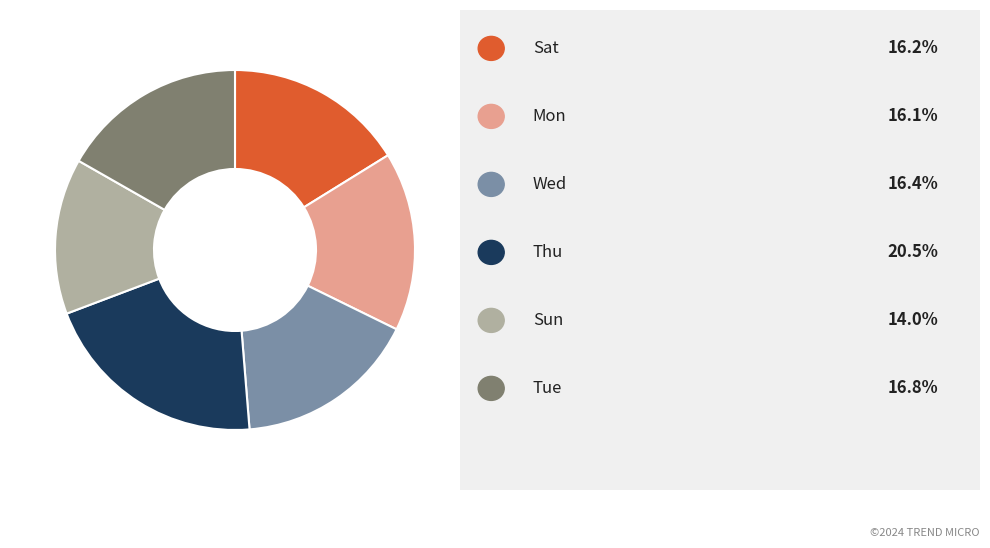

Is there any slice that represents more than half of the pie?

No